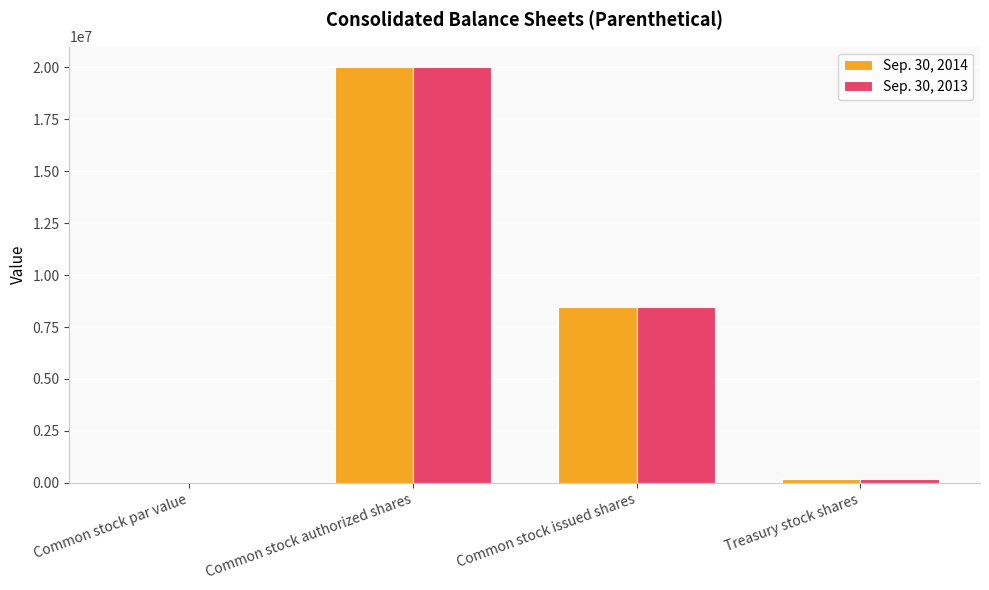

What is the highest value of the Sep. 30, 2014 series?

20000000.0